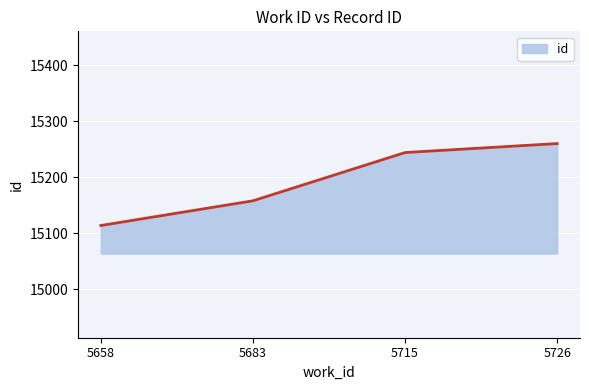

Between 5726 and 5683, which is larger?

5726